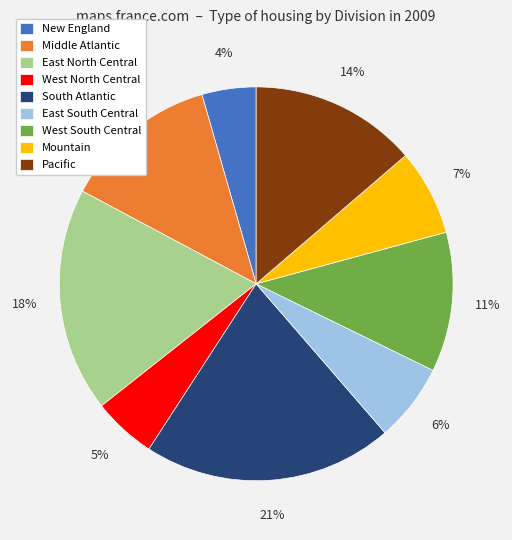

True or false: Pacific accounts for 23% of the total.

False